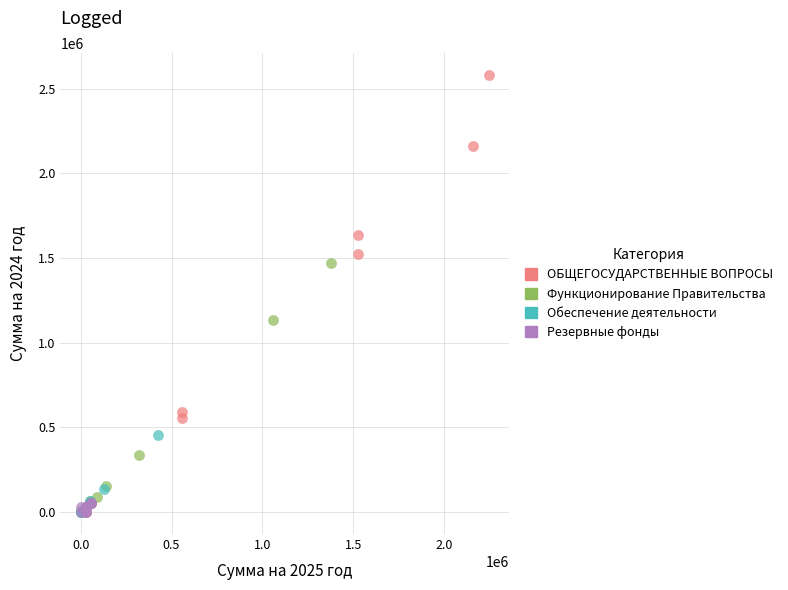

Which series contains the highest Y value?

ОБЩЕГОСУДАРСТВЕННЫЕ ВОПРОСЫ